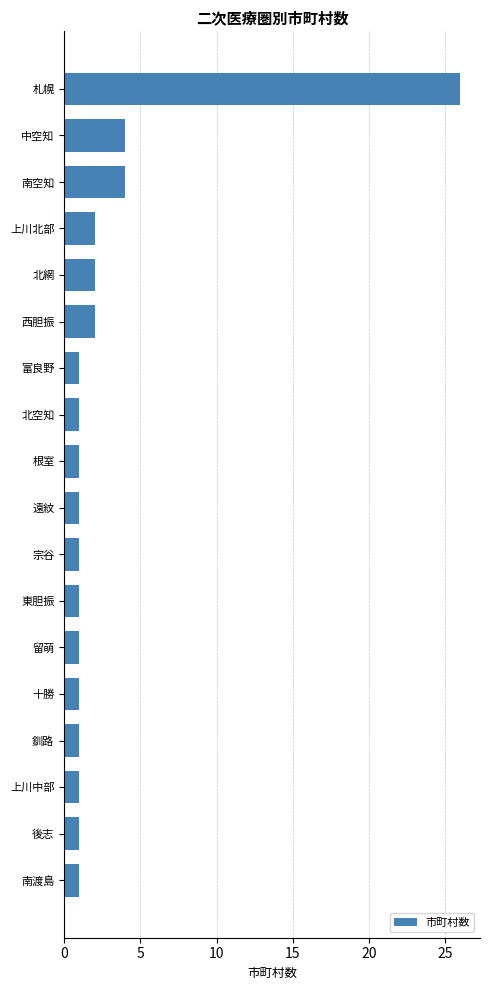

What is the difference between the maximum and minimum values?

25